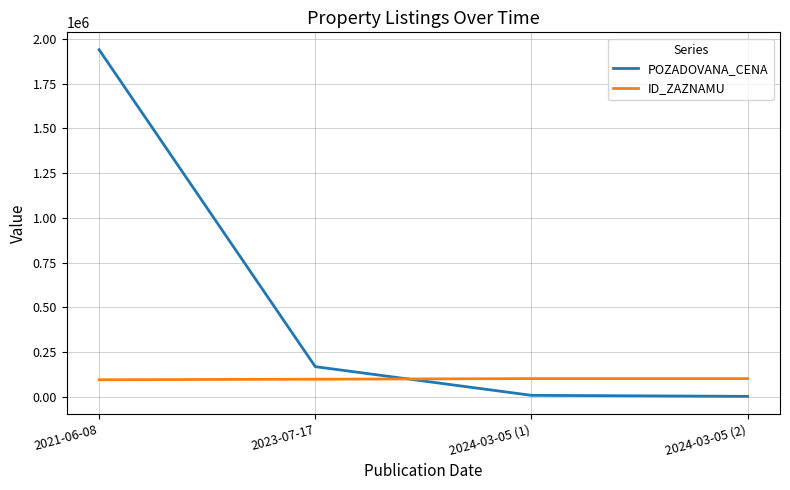

Which series changed the most between 2021-06-08 and 2024-03-05 (2)?

POZADOVANA_CENA